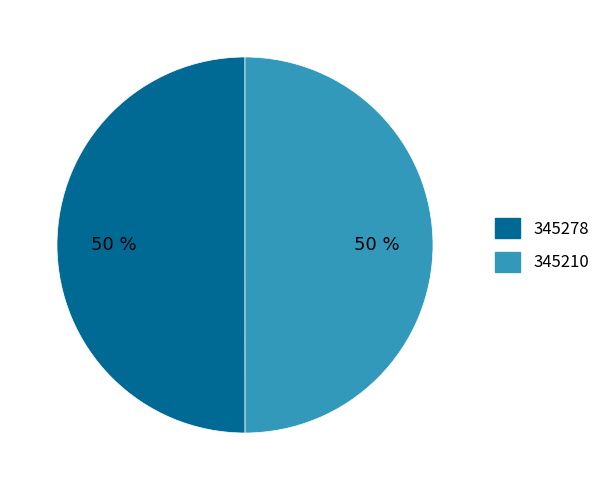

To the nearest percent, what is the combined percentage of 345278 and 345210?

100%